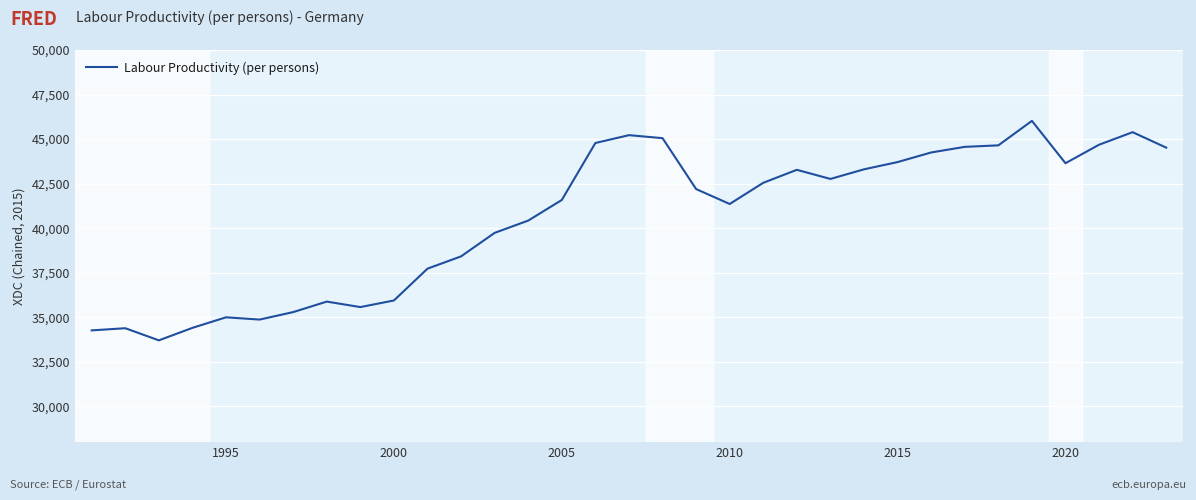

Is this an area chart (filled region under the line)?

No